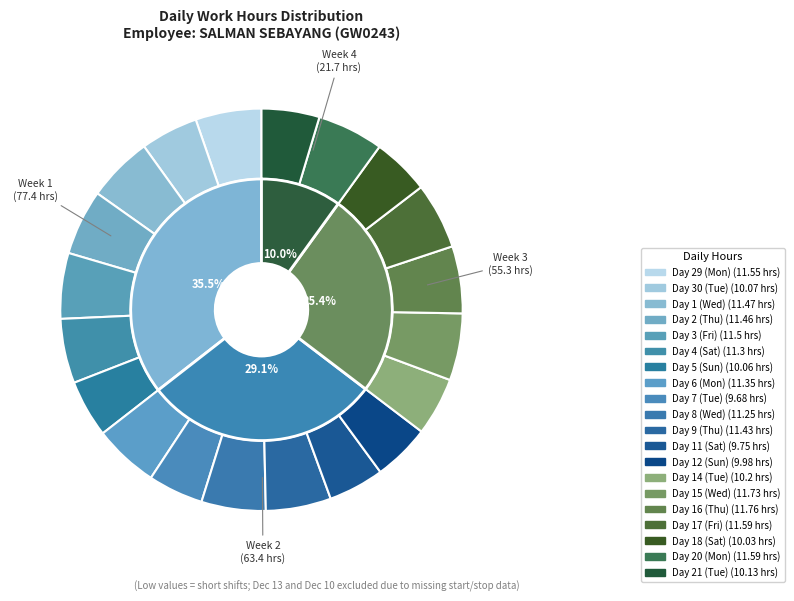

Which slice is the smallest?

Day 7 (Tue)